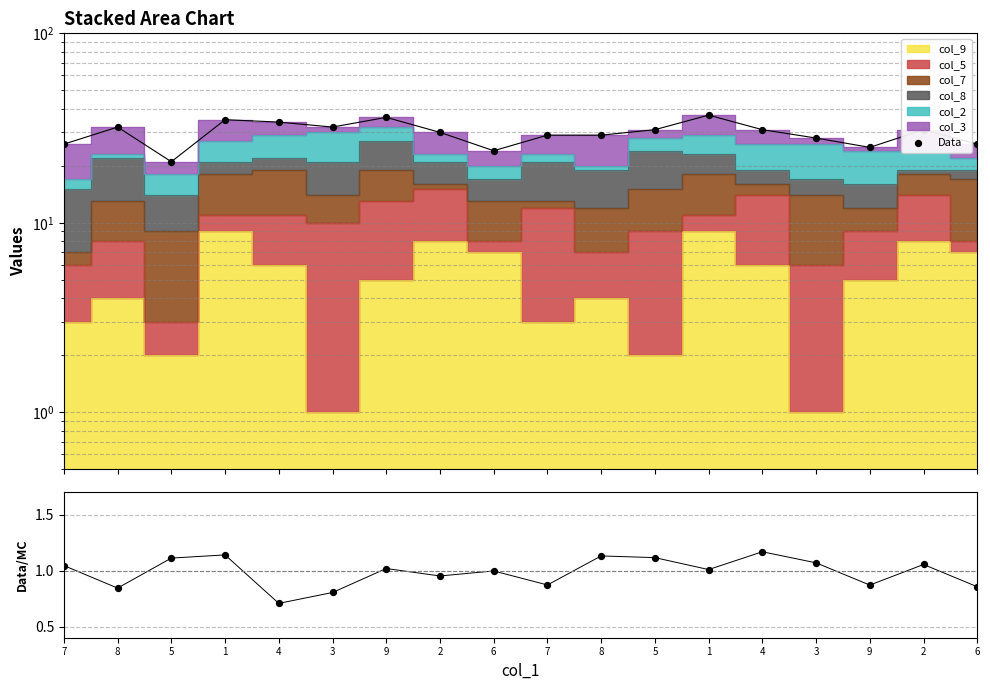

At how many categories does at least one series exceed 26?

13